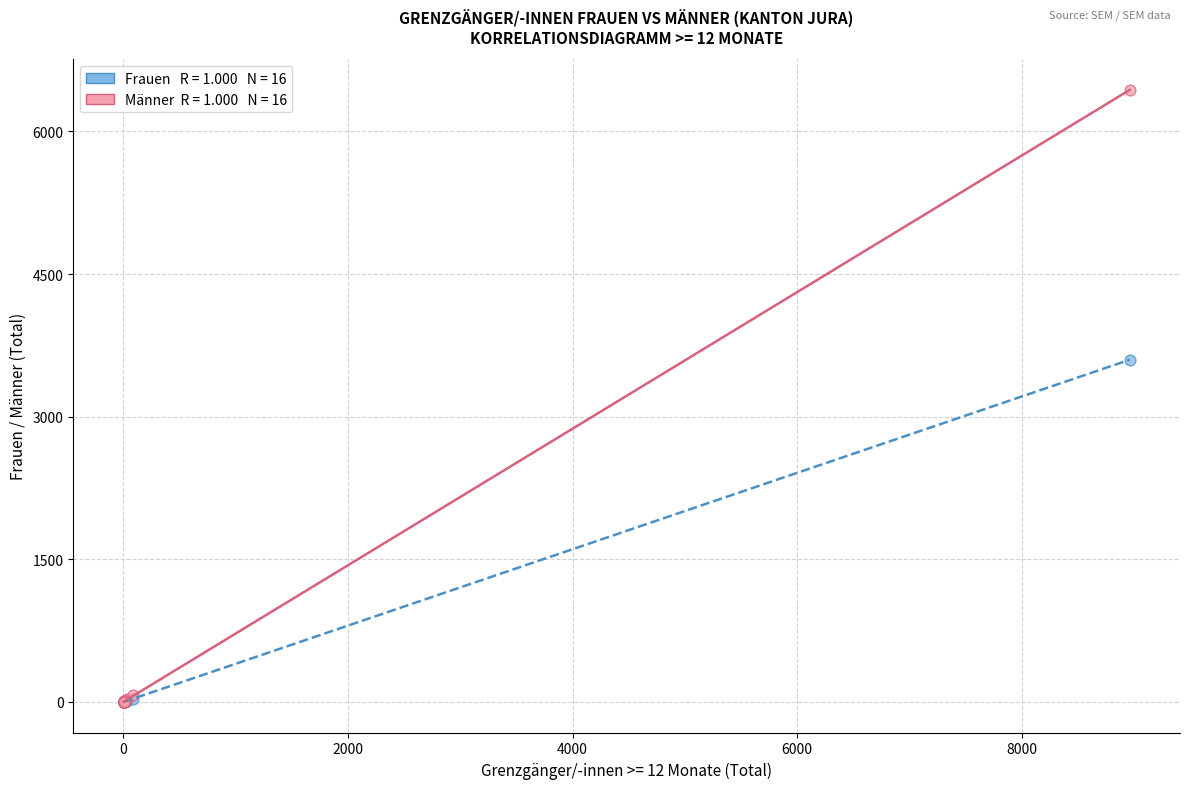

Across all series, what Y value is closest to 3218?

3598